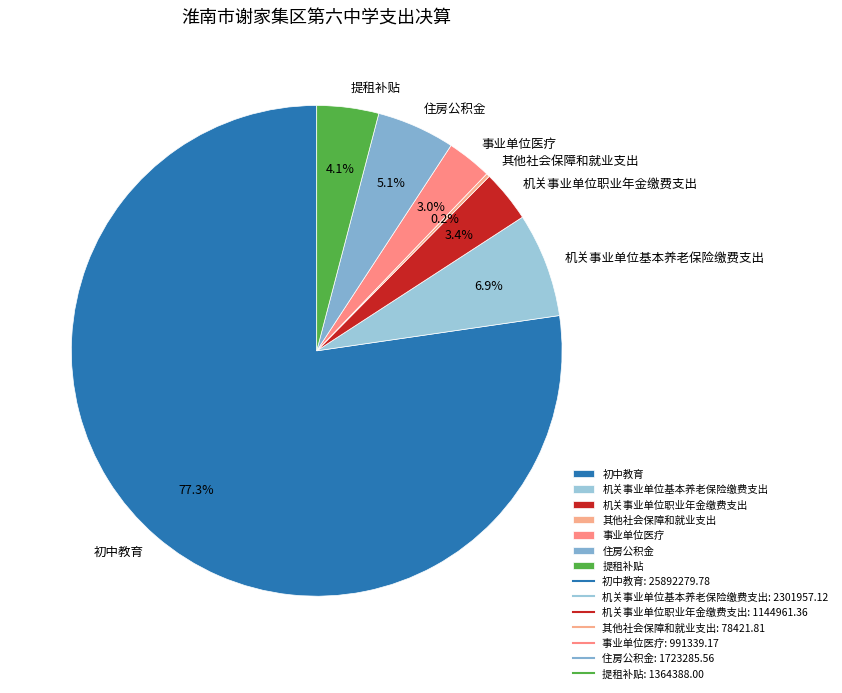

To the nearest percent, what is the difference between the largest and smallest slice percentages?

77%